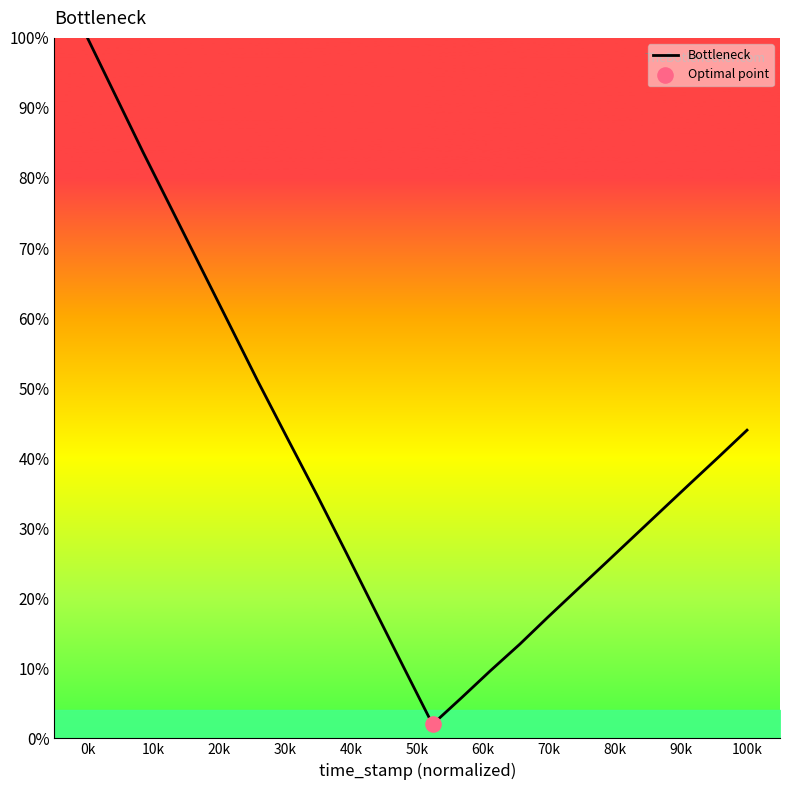

What is the greatest value displayed?

100.0